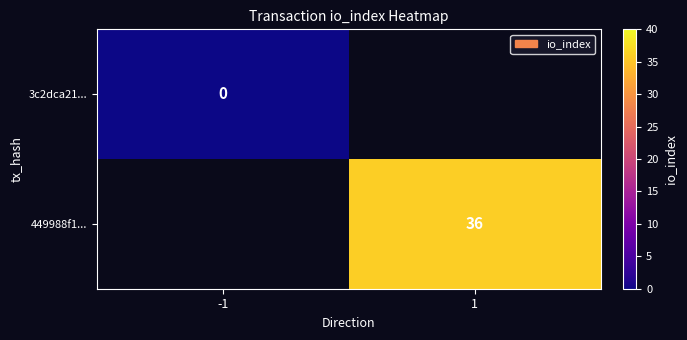

True or false: 449988f1... has a value of 57 at 1.

False